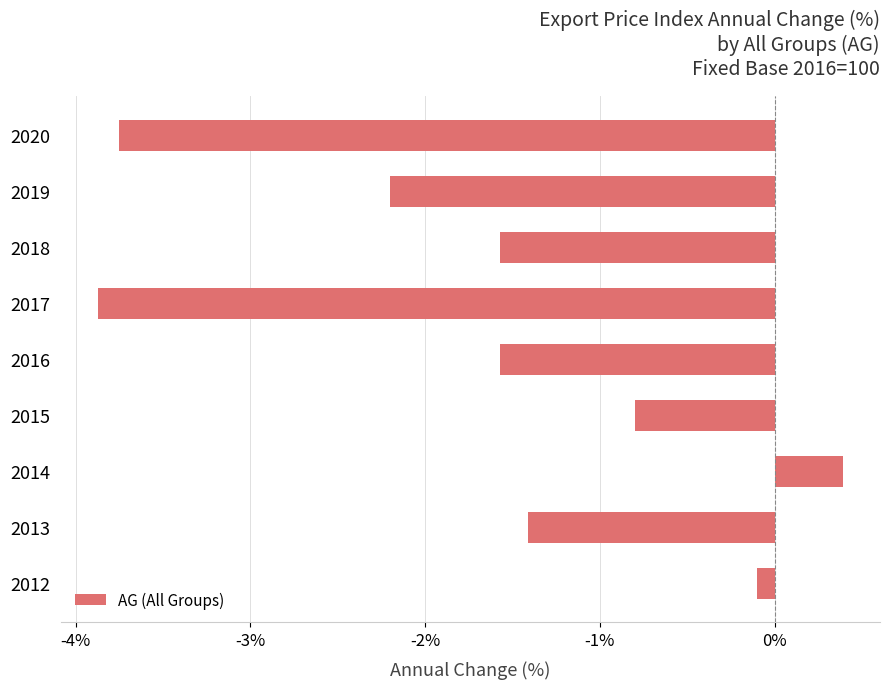

Between 2018 and 2015, which is larger?

2015